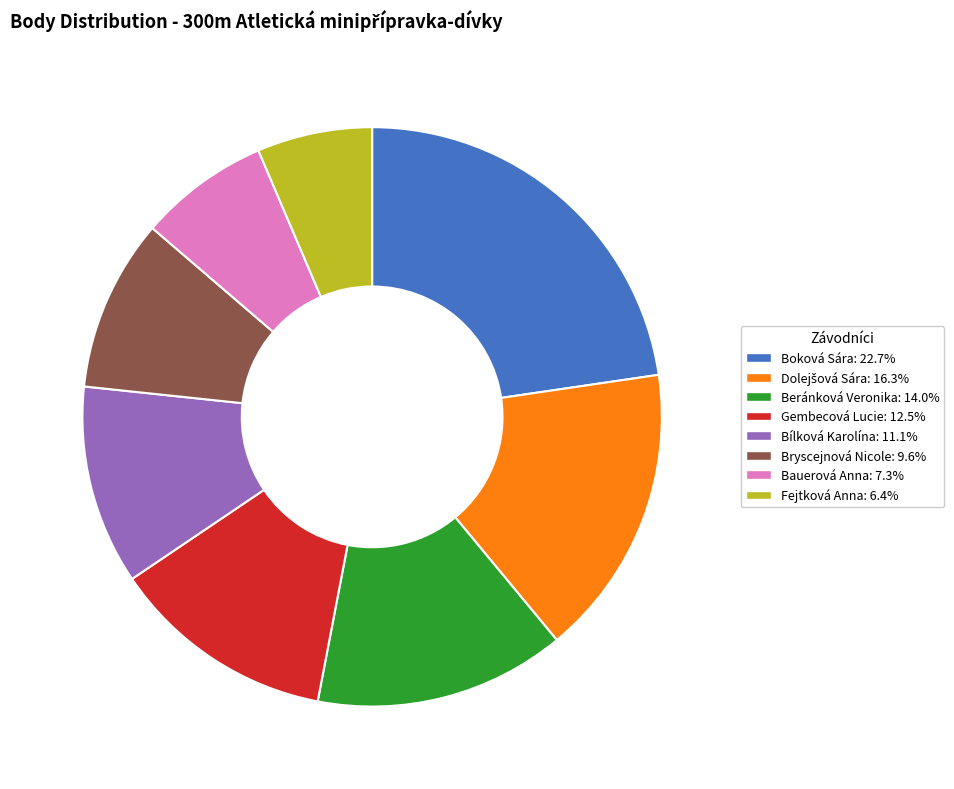

Does Gembecová Lucie represent more than half of the total?

No